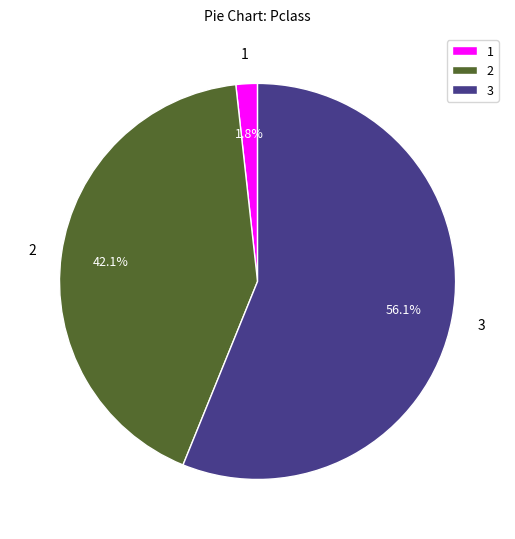

Between 1 and 3, which is larger?

3